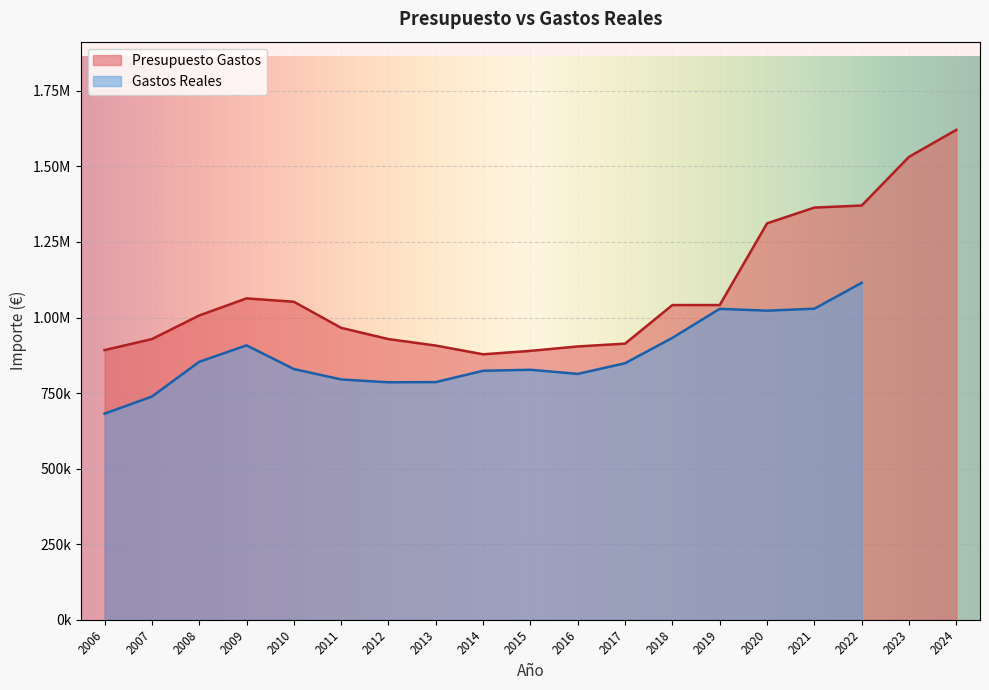

What is the value of the 16th point from the left?

1363751.3